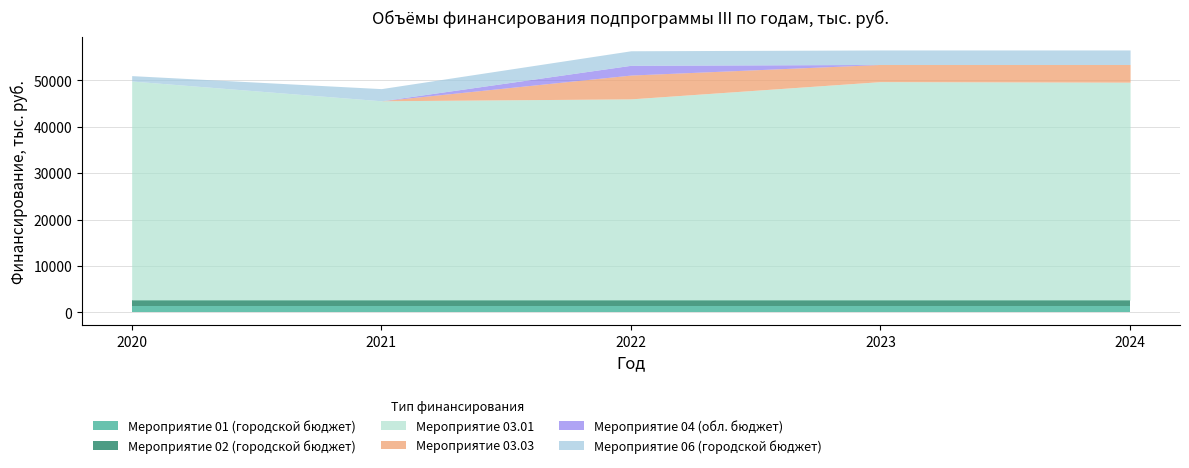

List the series in order of their peak value, highest first.

Мероприятие 03.01, Мероприятие 03.03, Мероприятие 06 (городской бюджет), Мероприятие 04 (обл. бюджет), Мероприятие 02 (городской бюджет), Мероприятие 01 (городской бюджет)